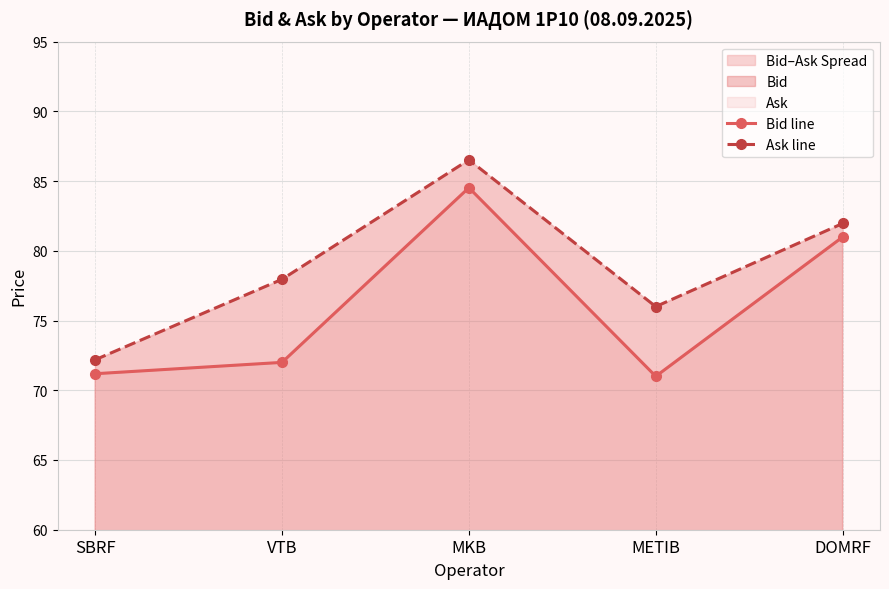

What is the maximum value shown in the chart?

86.5